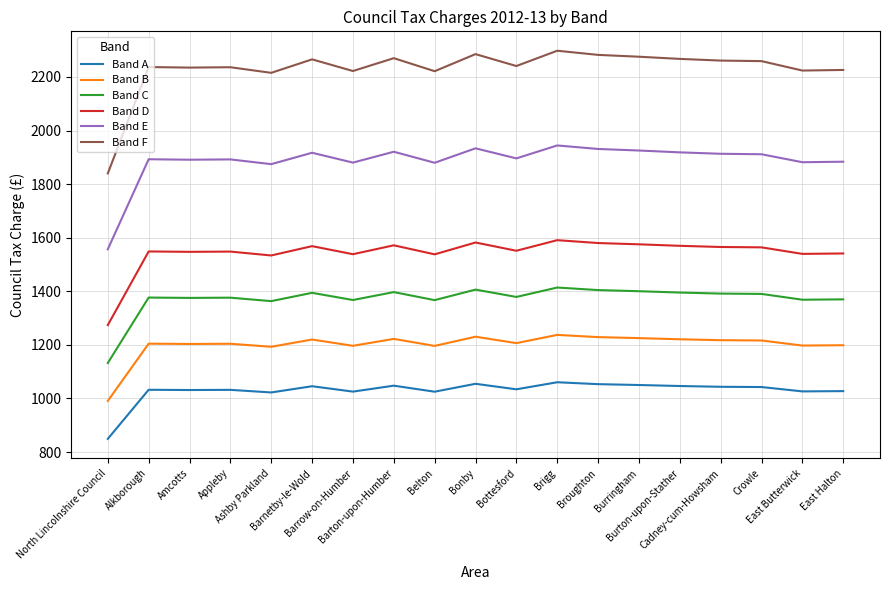

What is the lowest value of the Band F series?

1840.0